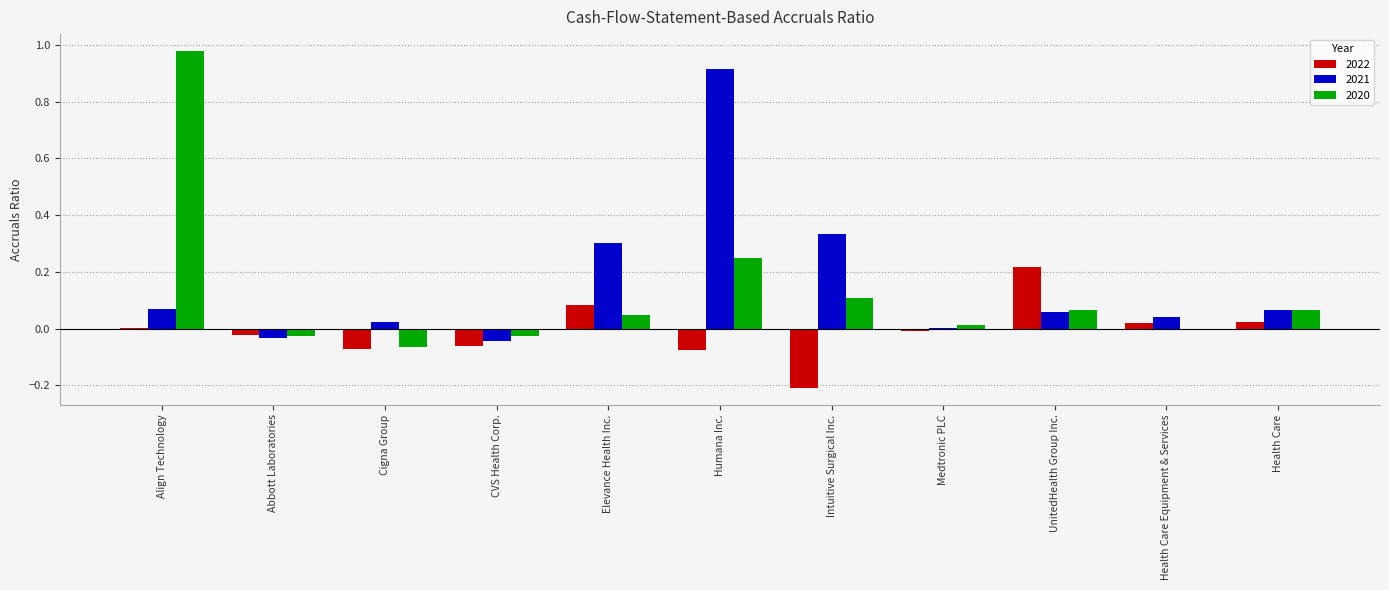

The value of 2020 at CVS Health Corp. is -0.0. True or false?

True